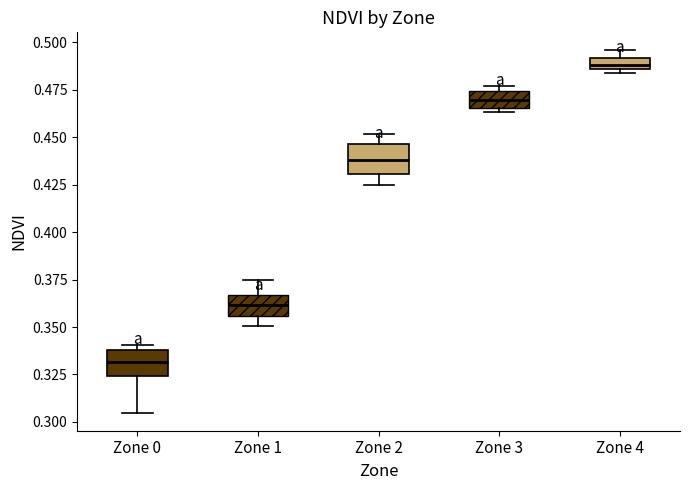

Where is the upper edge of the box for Zone 4 on the y-axis? The values are not printed on the chart, so give them approximately, as read against the axis.

0.490